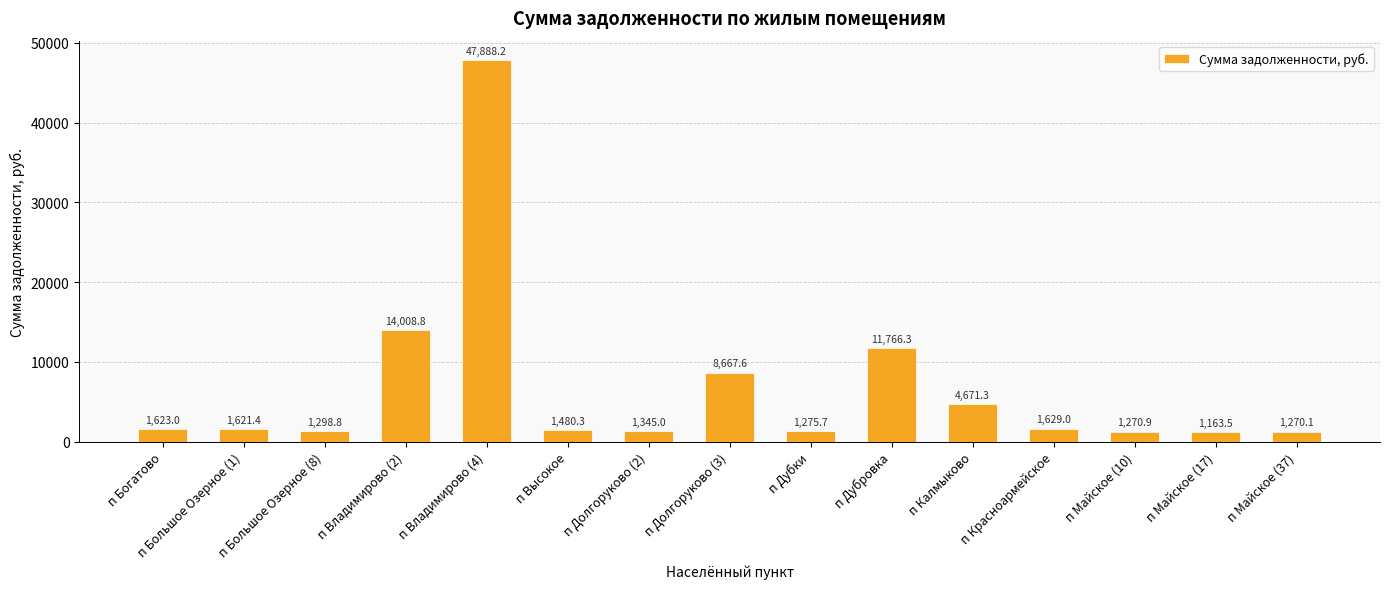

The value at п Дубки is 1275.7. True or false?

True